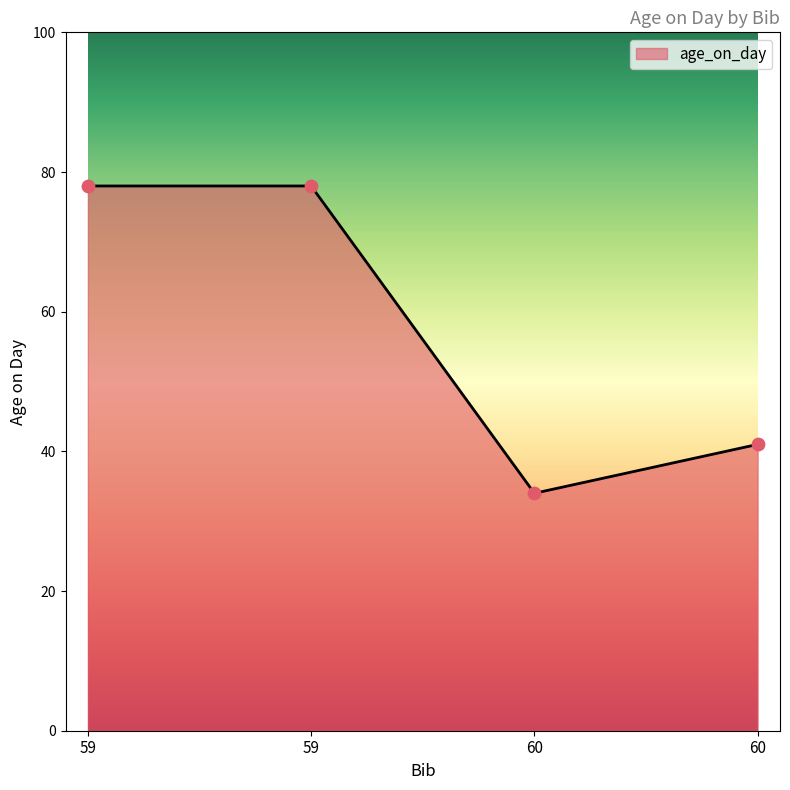

Approximately how many times larger is the value at 59 compared to 59?

1.0